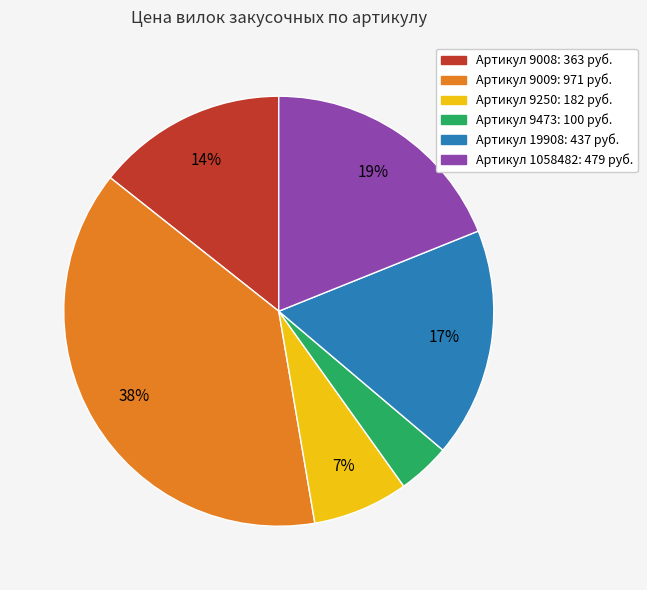

To the nearest percent, what is the difference between the largest and smallest slice percentages?

34%